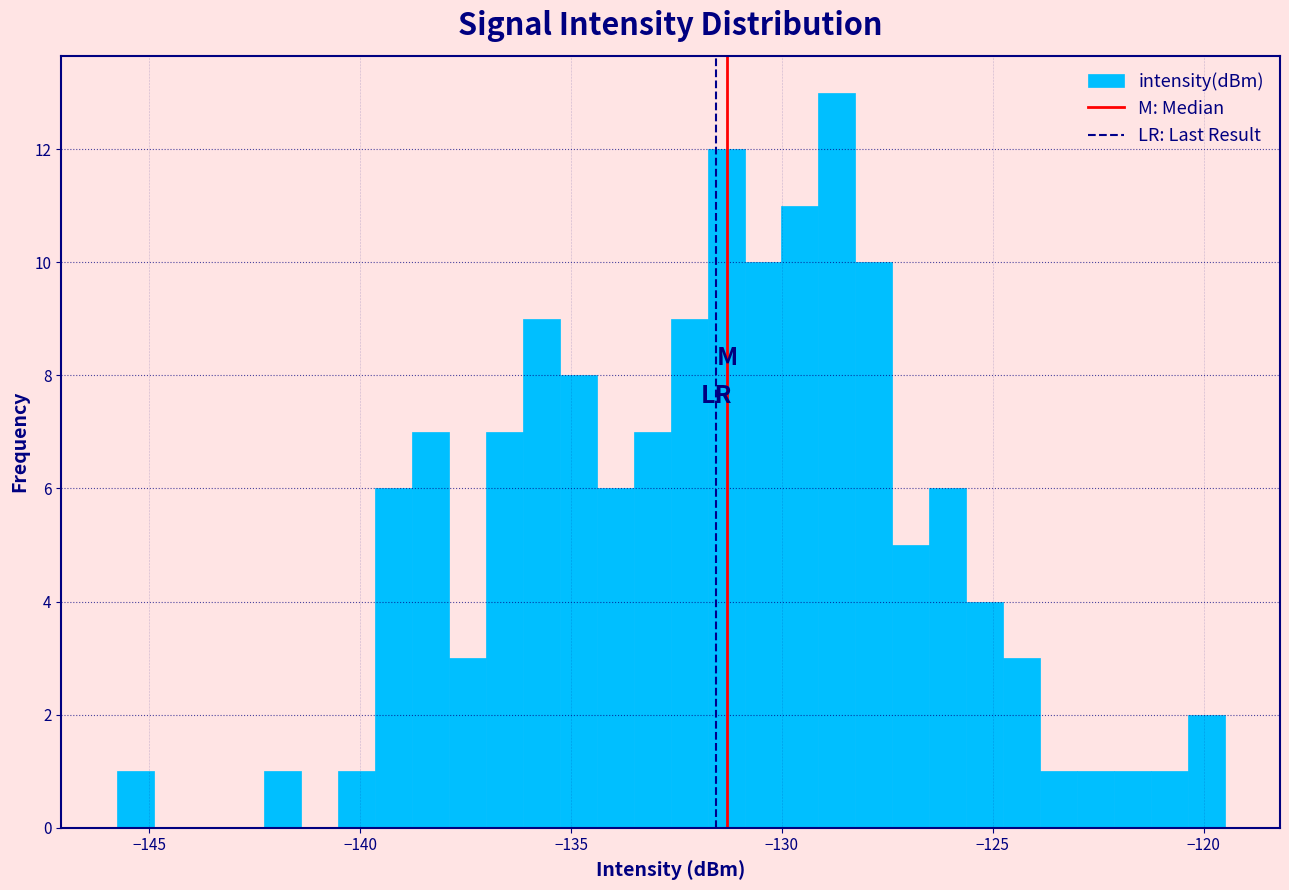

Read against the x-axis, roughly where is the centre of the tallest bar?

-128.5